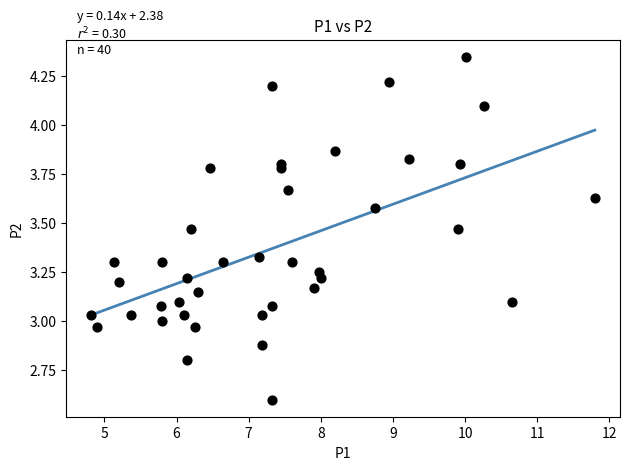

How many data points are displayed?

40